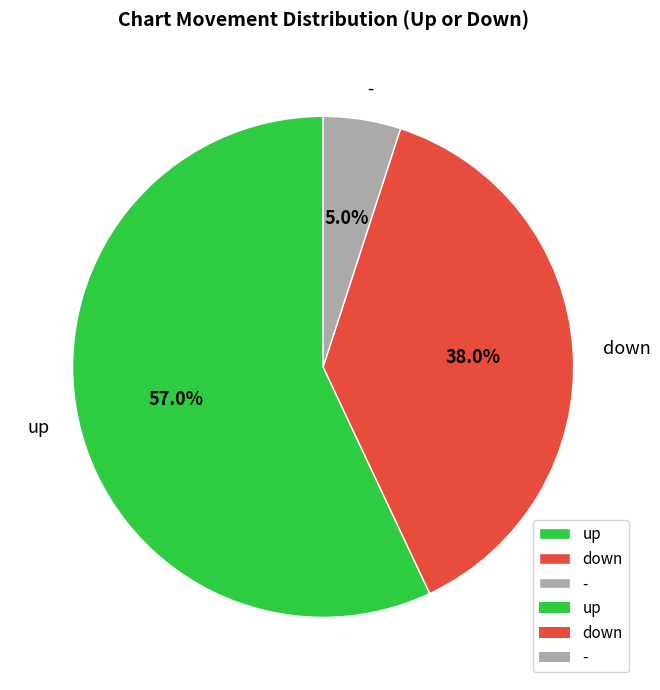

Does - represent more than half of the total?

No